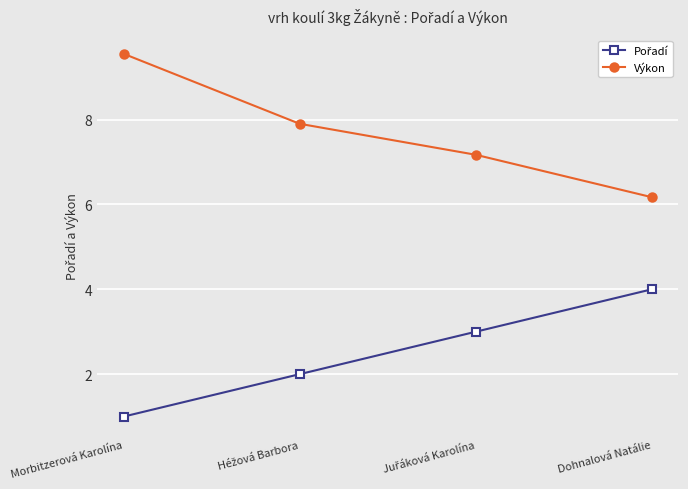

What is the spread (max minus min) of values at Dohnalová Natálie?

2.2